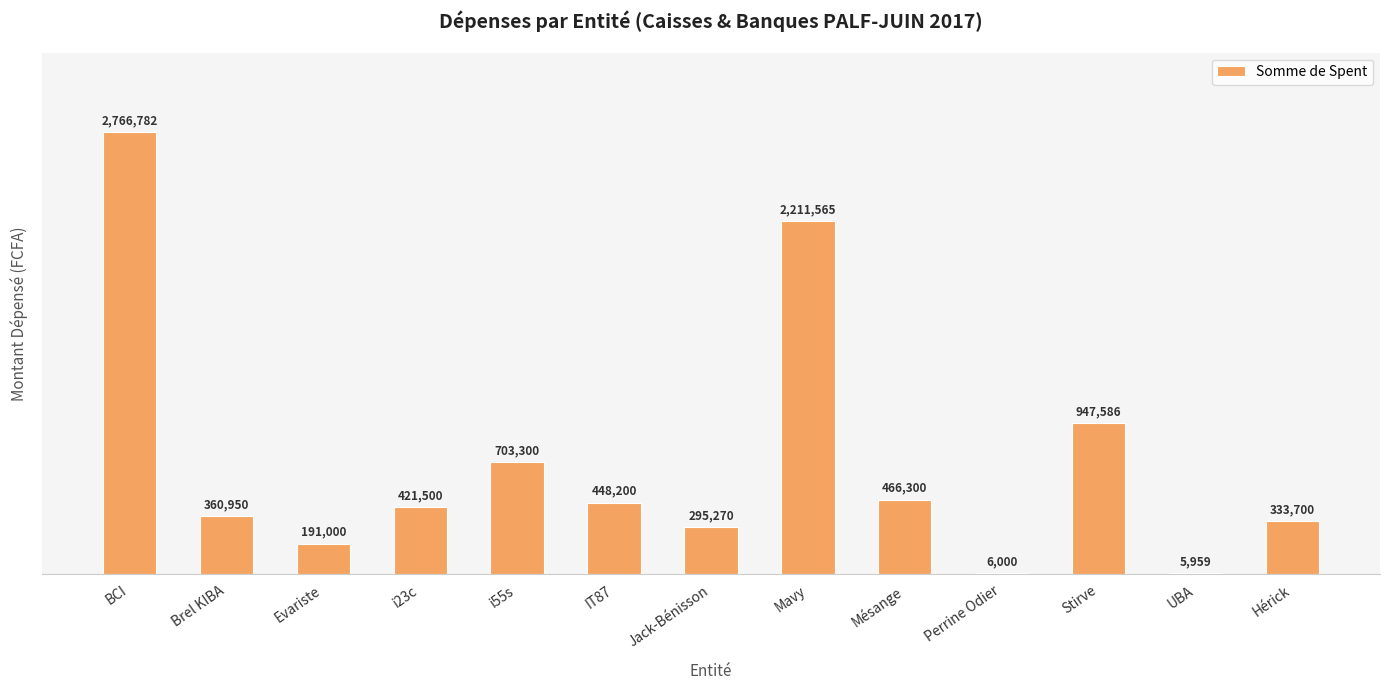

Is it true that the value at BCI is 2766782.0?

True